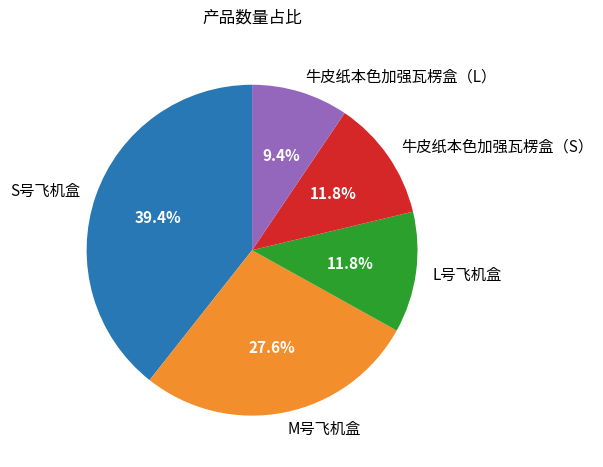

What is the total percentage of 牛皮纸本色加强瓦楞盒（S） and L号飞机盒?

23.6%